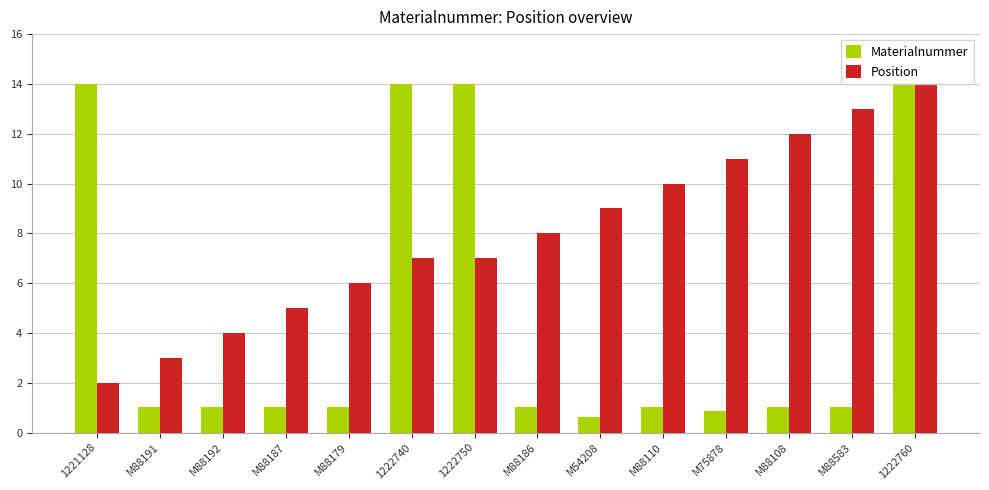

Is it true that Position equals 4.2 at M75878?

False